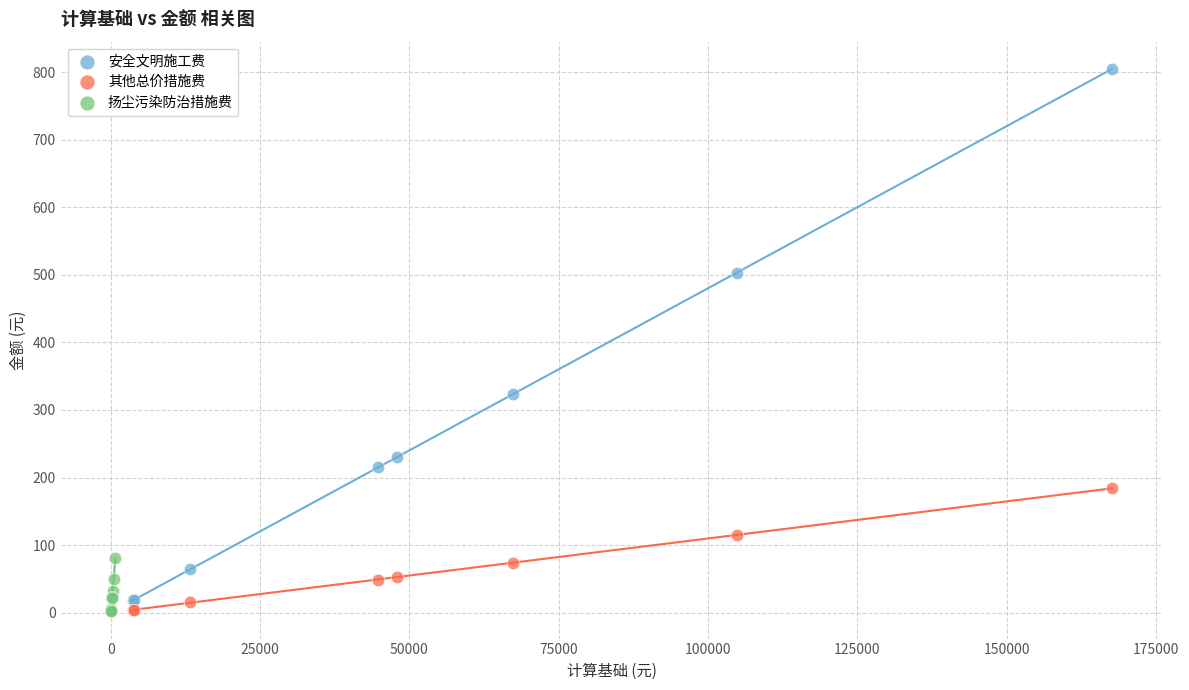

Which series contains the highest Y value?

安全文明施工费